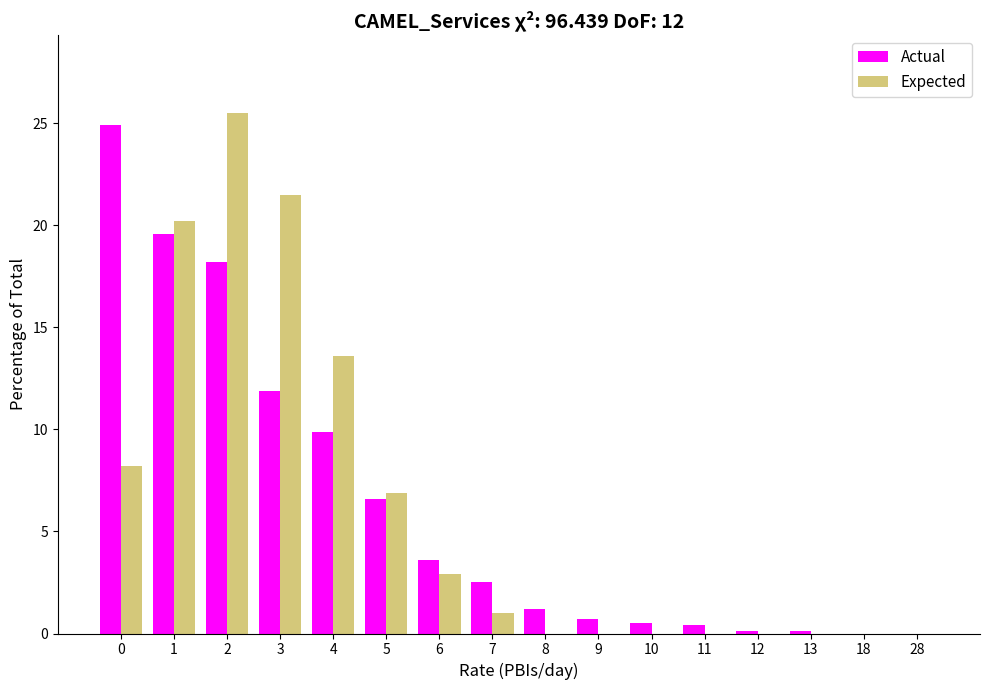

What is the sum of all Expected values?

99.8